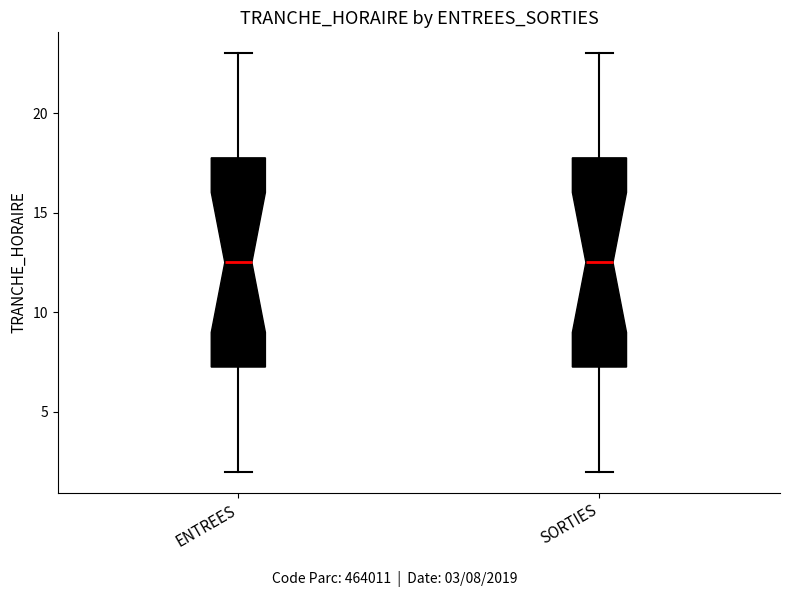

Reading left to right, read every box against the y-axis: the position of its median line, the range the box covers, and the ends of its whiskers. The values are not printed on the chart, so give them approximately, as read against the axis.

ENTREES: median 12.5, box 7.5 to 18.0, whiskers 2.0 to 23.0
SORTIES: median 12.5, box 7.5 to 18.0, whiskers 2.0 to 23.0